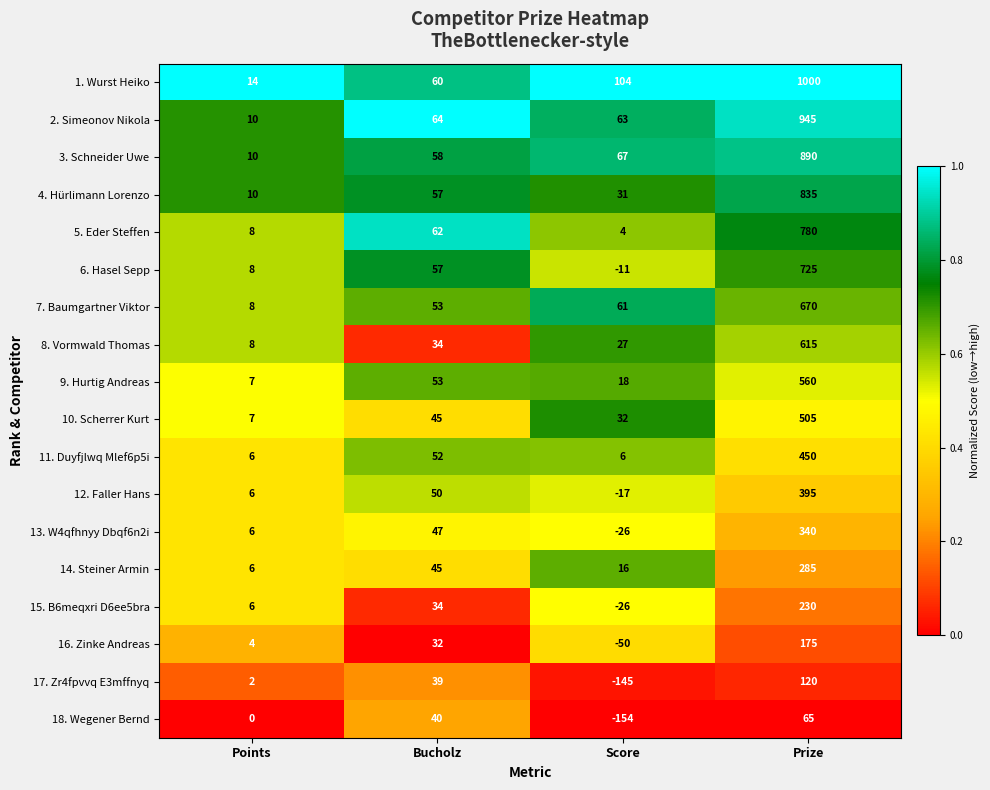

How many 17. Zr4fpvvq E3mffnyq values are between 2 and 120?

3